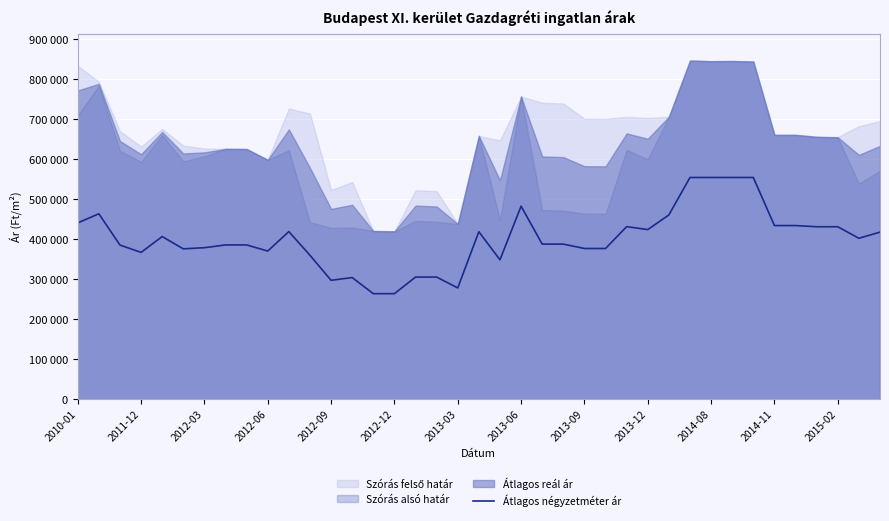

The chart shows a value of 554722 at 29. True or false?

True